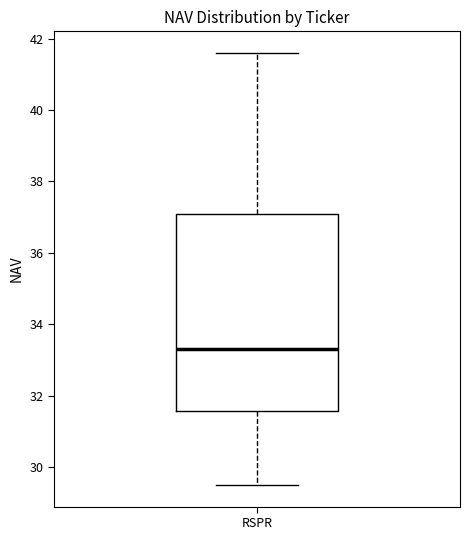

Transcribe this box plot: give where the median line is, the range the box spans, and where the two whiskers end, as read against the y-axis. The values are not printed on the chart, so give them approximately, as read against the axis.

median 33.4, box 31.6 to 37.2, whiskers 29.6 to 41.6